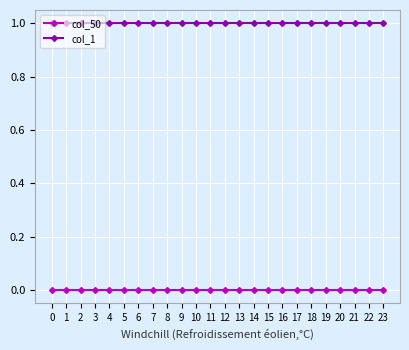

Count the number of categories in the chart.

24